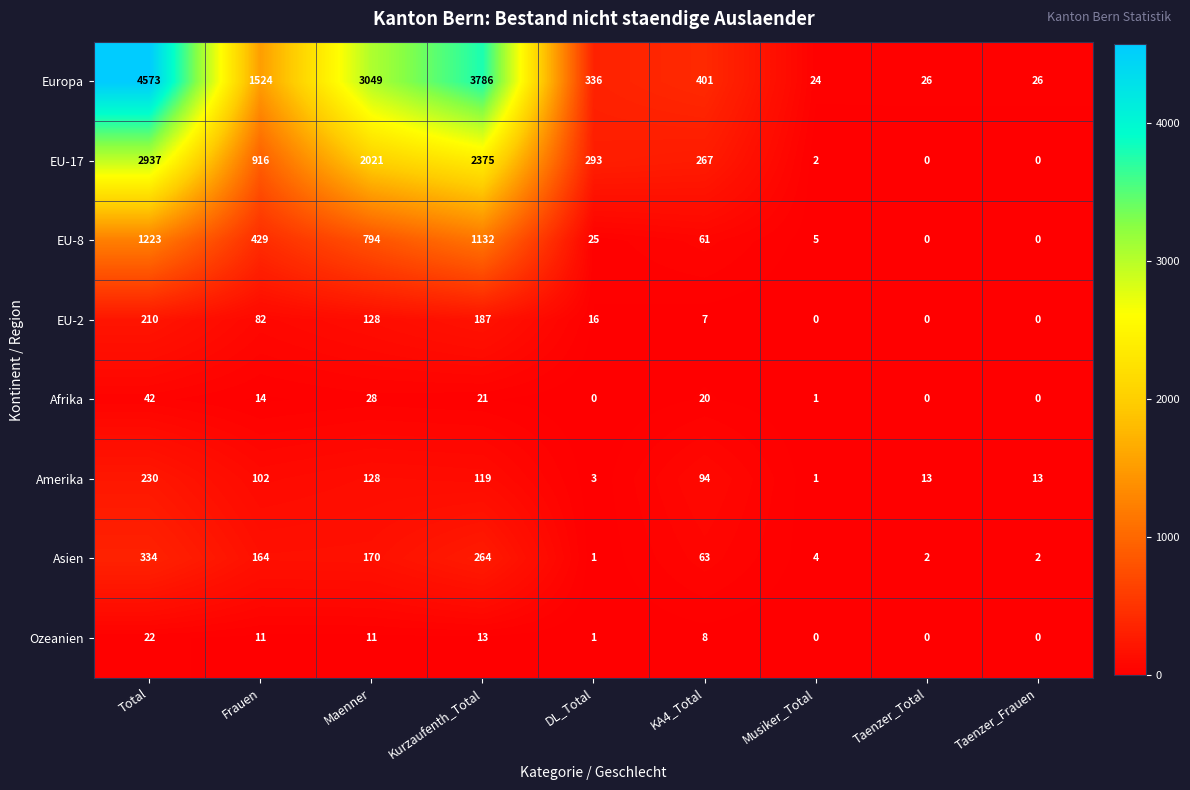

List the series in order of their peak value, highest first.

Europa, EU-17, EU-8, Asien, Amerika, EU-2, Afrika, Ozeanien